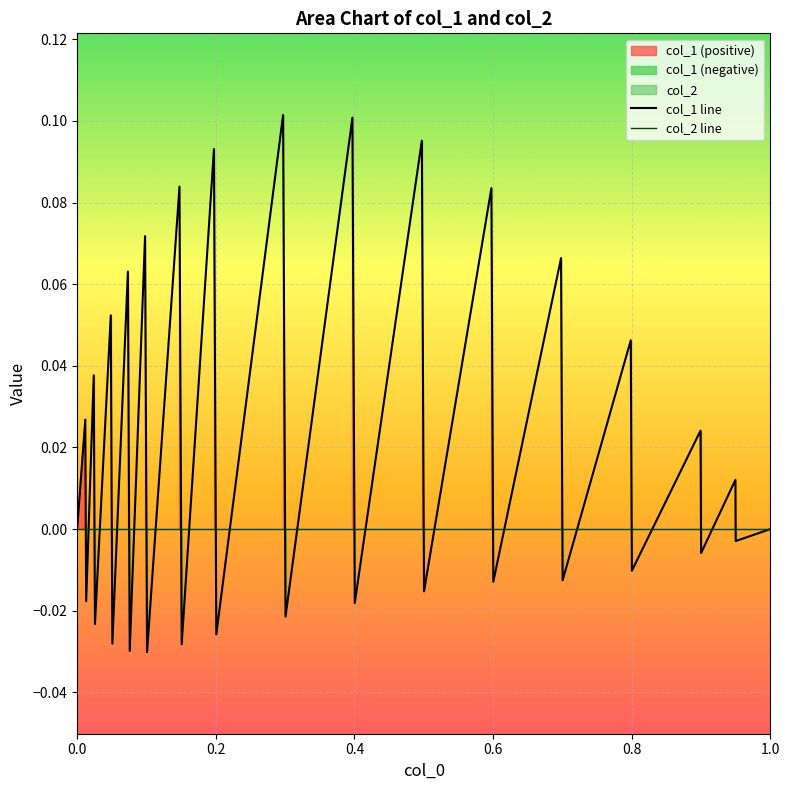

Which series has the largest range (max minus min)?

col_1 line